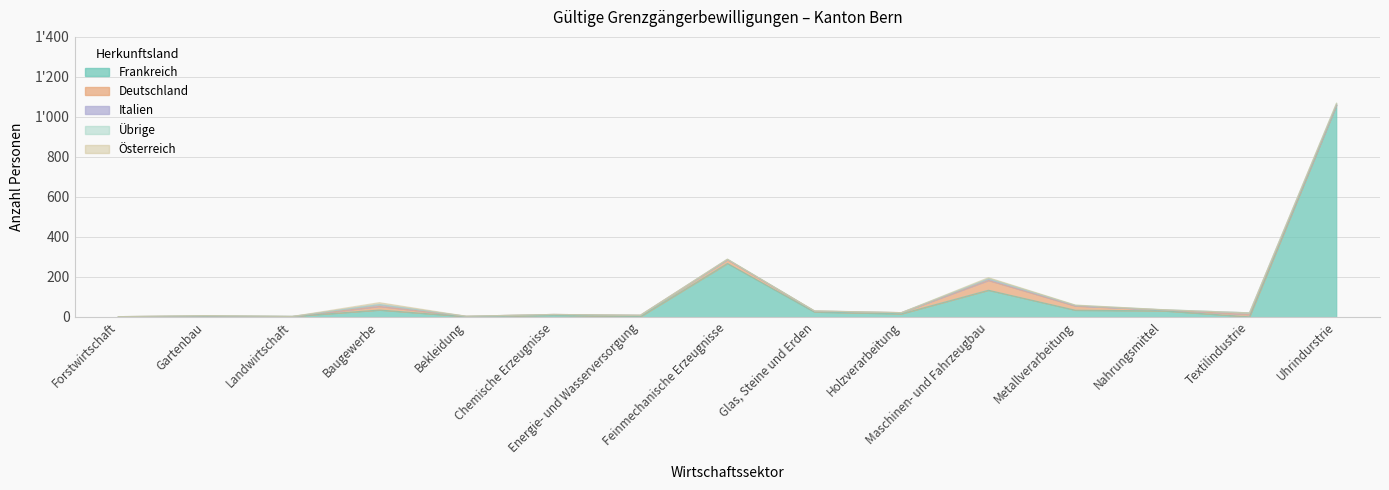

Which series ends up on top after the final intersection of Italien and Übrige?

Übrige